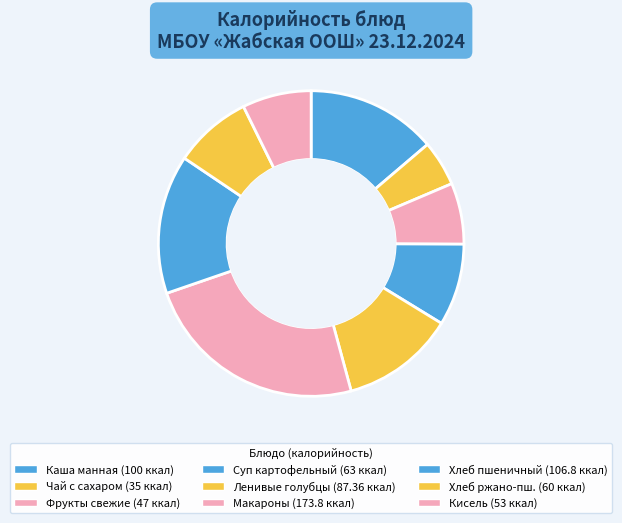

How many slices are in this pie chart?

9